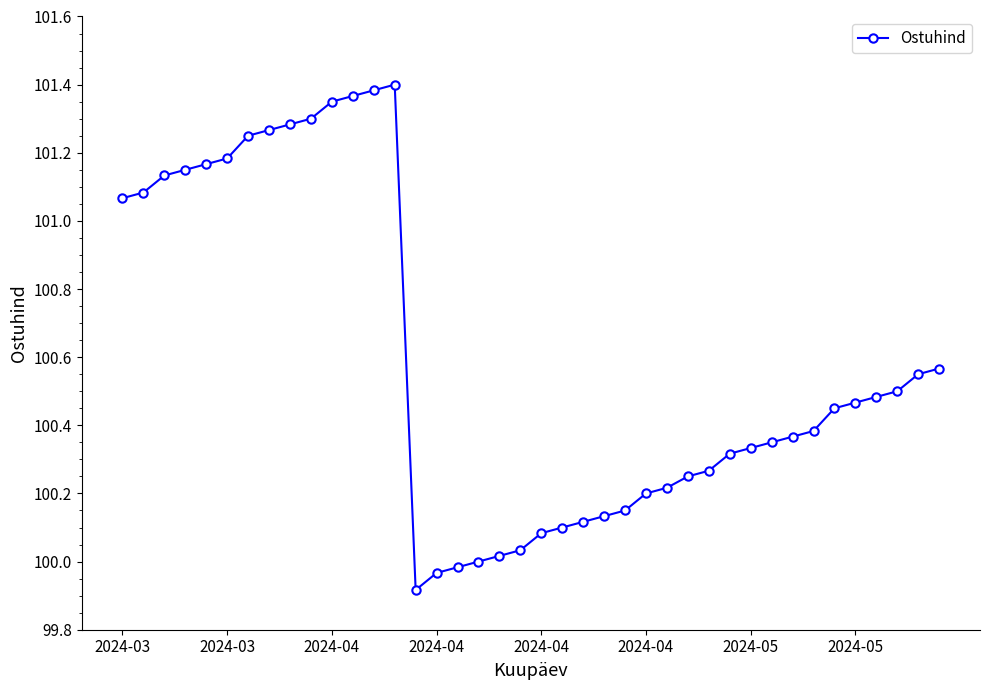

What is the difference between the second highest and second lowest values?

1.4